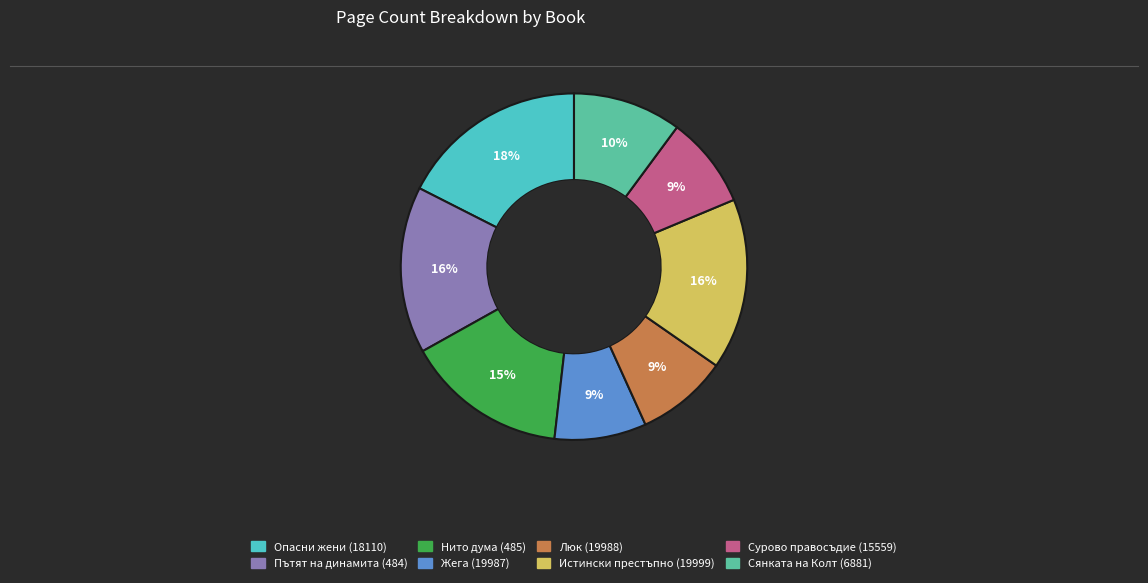

Is there a majority slice in this chart?

No